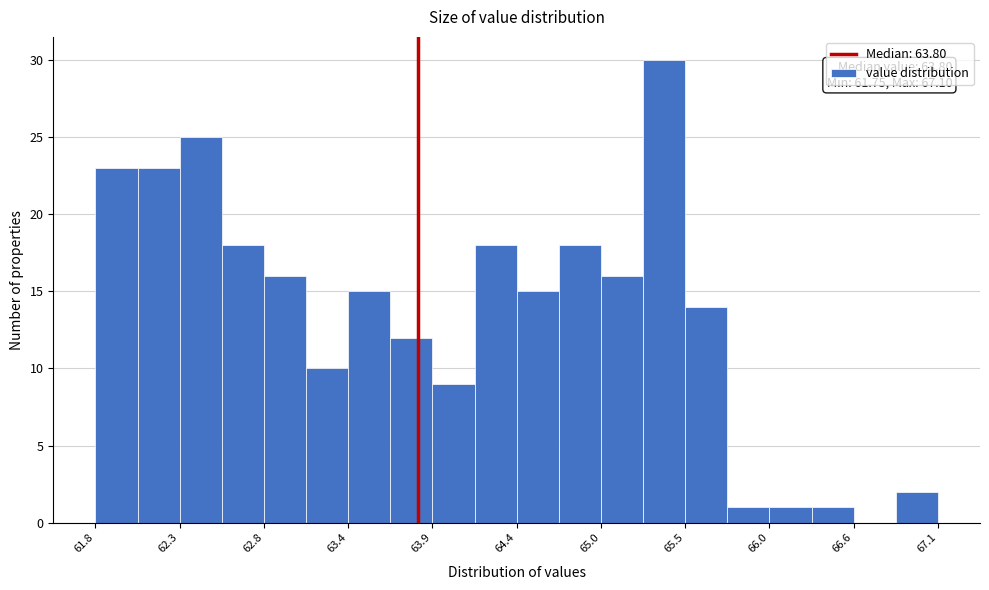

Read against the x-axis, roughly where is the centre of the tallest bar?

65.4